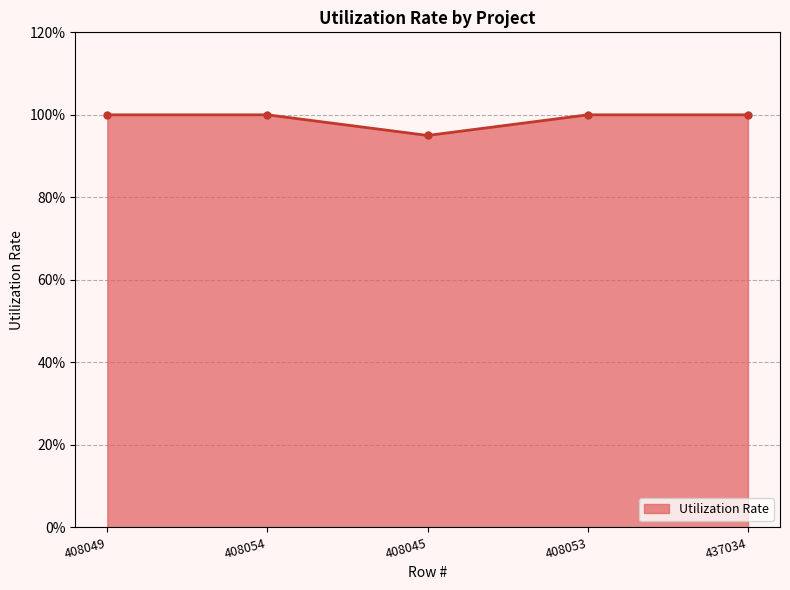

What is the ratio of the value at 437034 to the value at 408049?

1.0